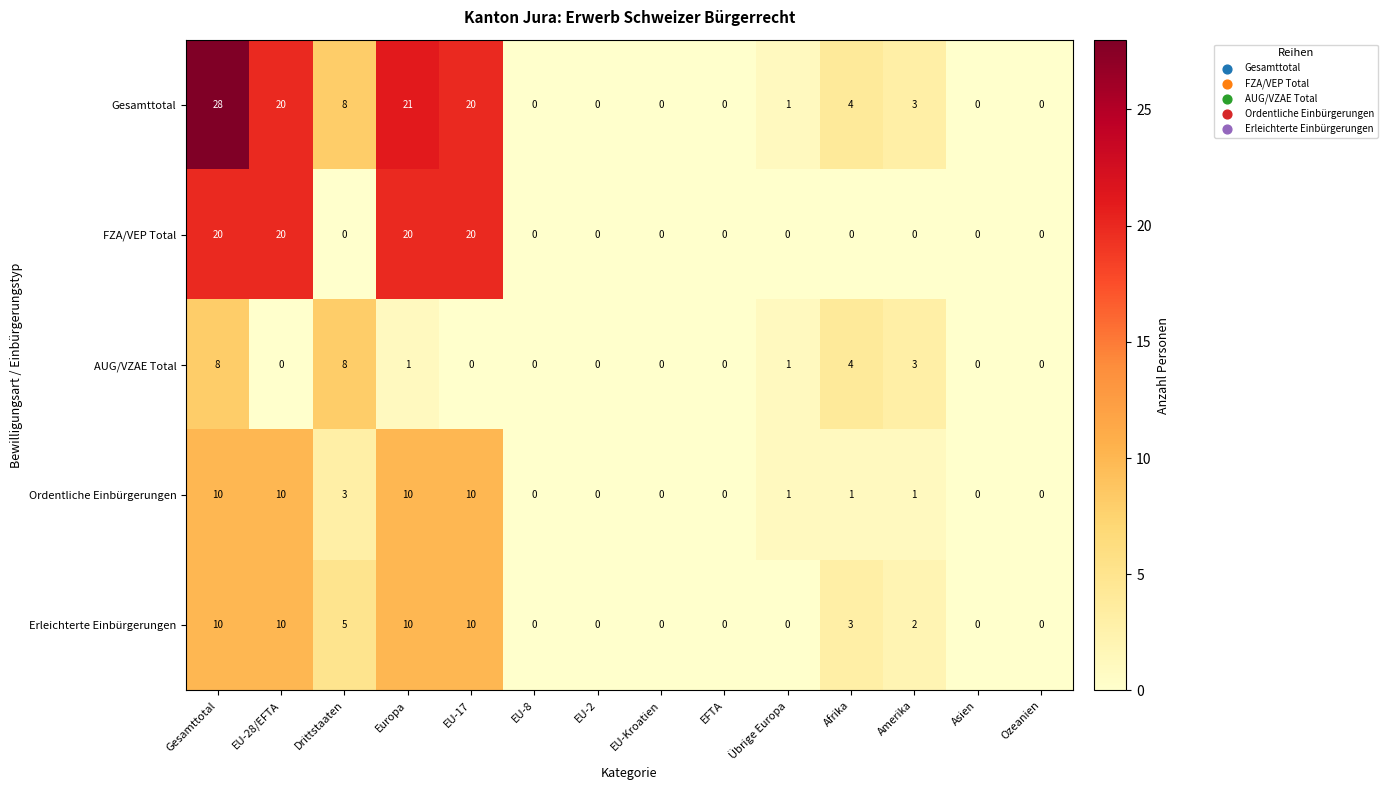

Which series has the largest total across all categories?

Gesamttotal